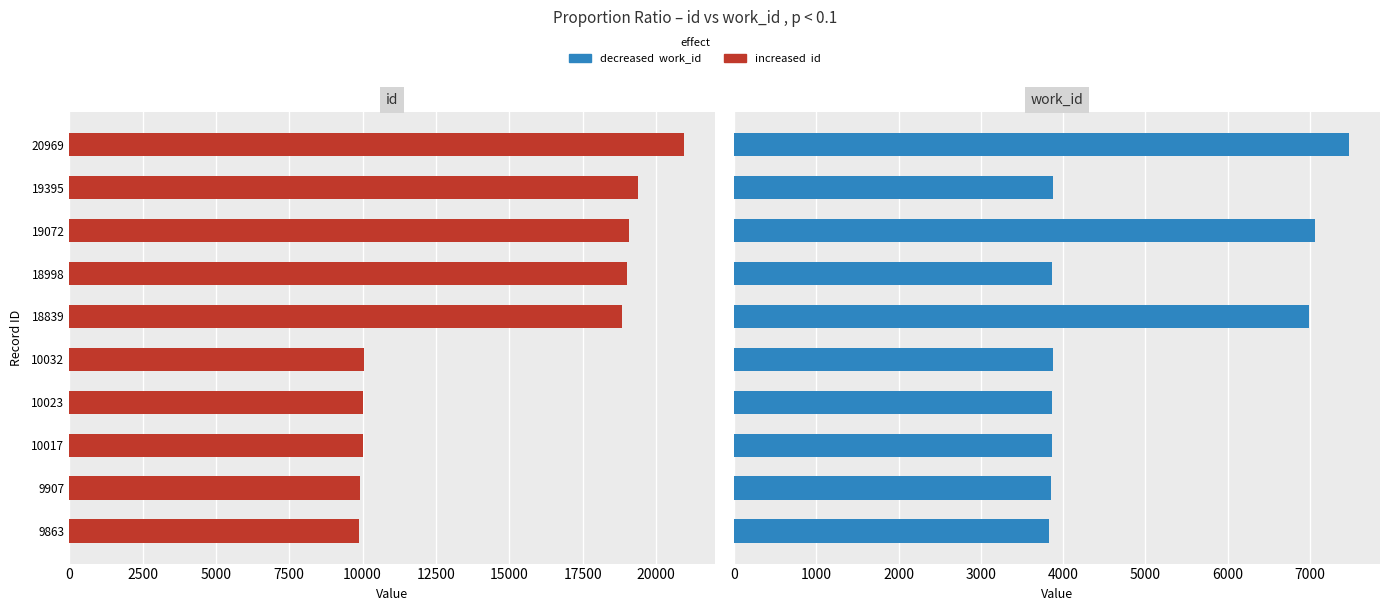

At how many categories does at least one series exceed 18613?

5